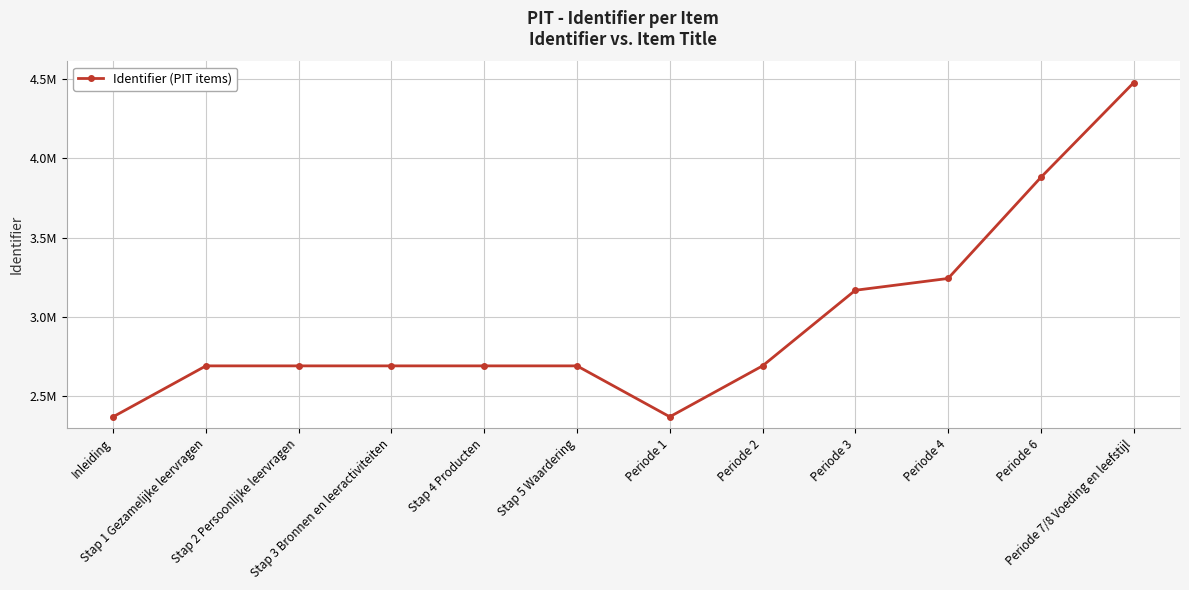

Does the chart have visible grid lines?

Yes